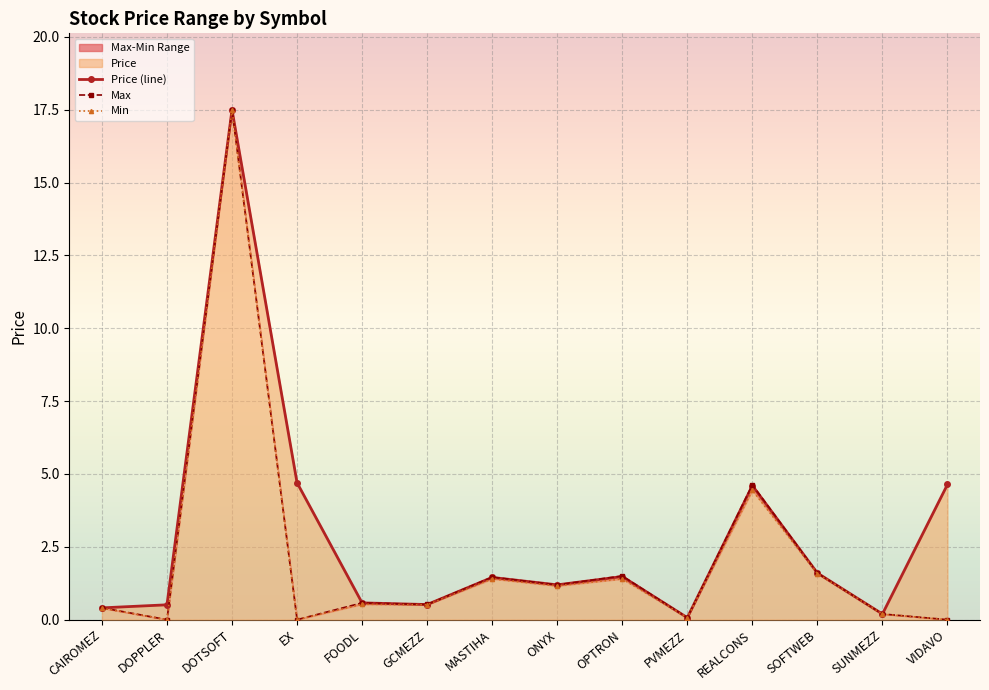

Which series has the largest range (max minus min)?

Max